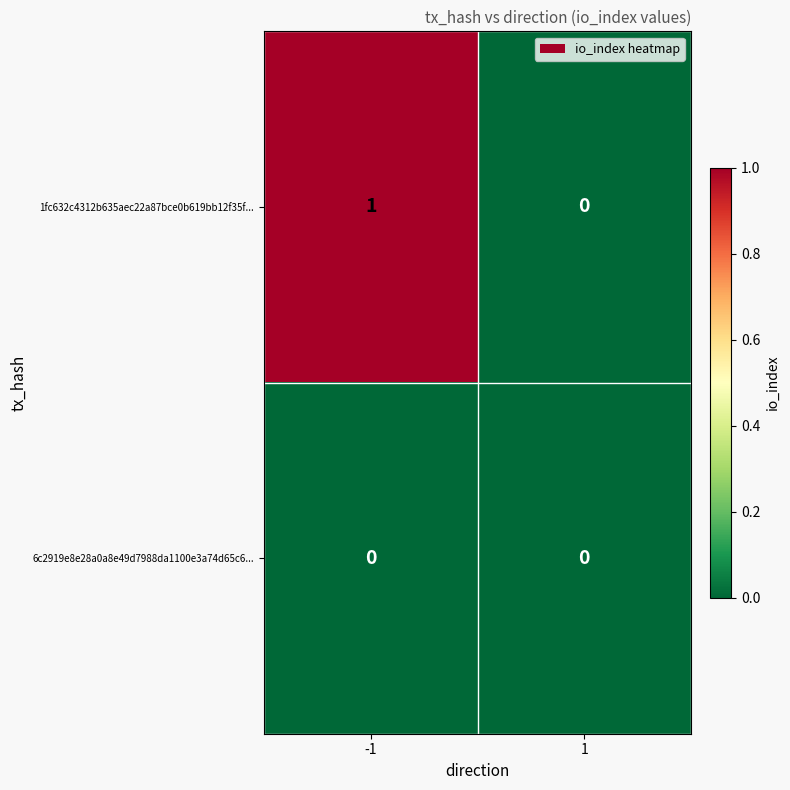

Count the number of data series in this chart.

2